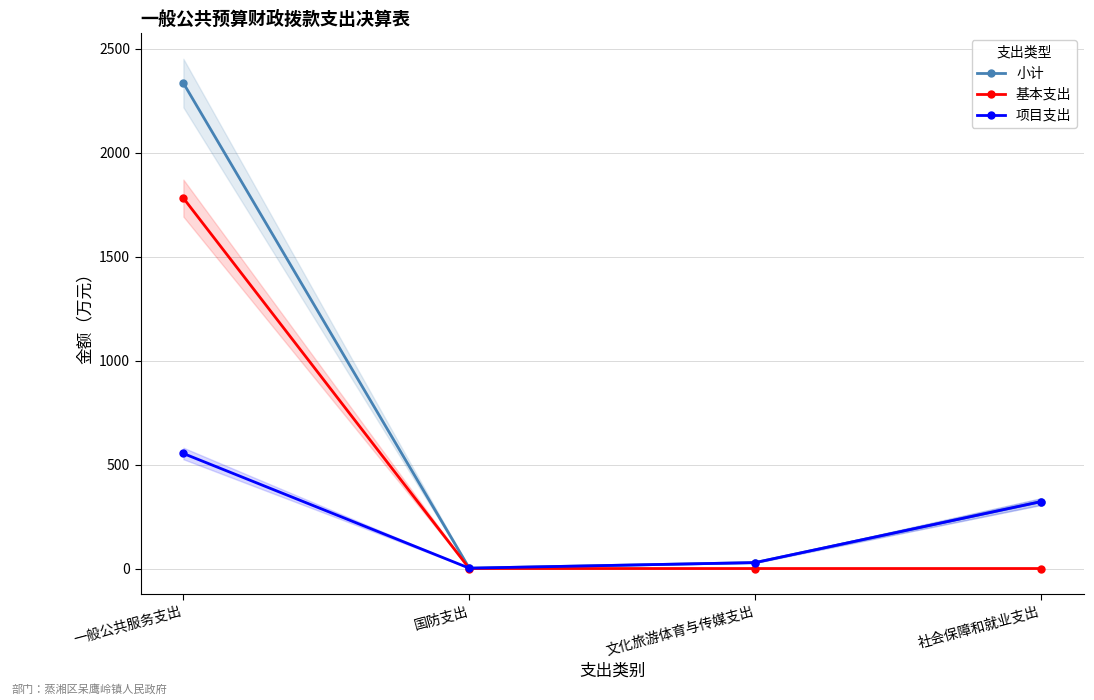

Which has a higher value, 社会保障和就业支出 or 一般公共服务支出?

一般公共服务支出